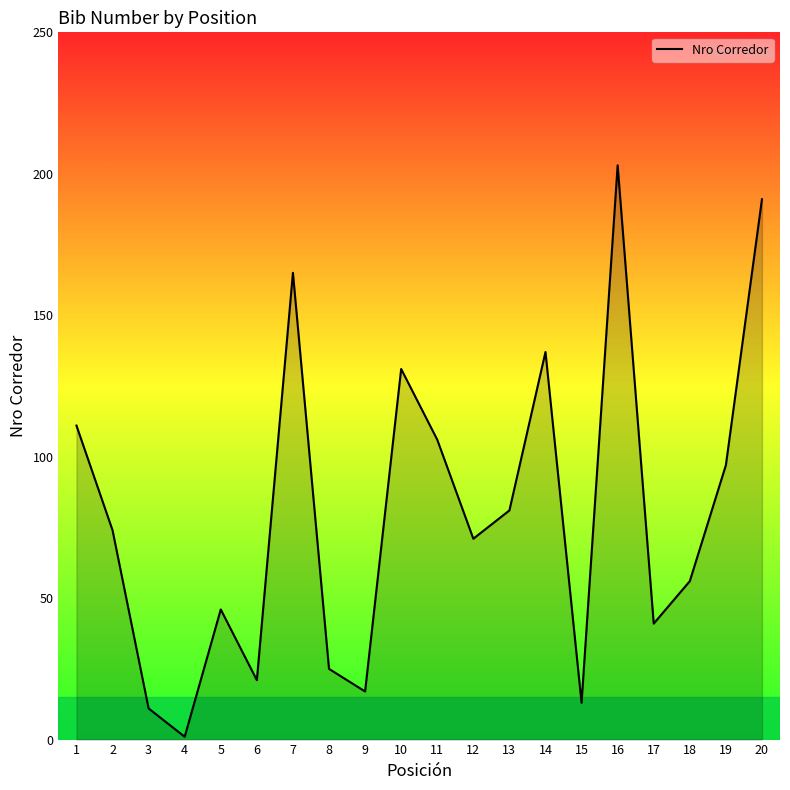

What is the change in value from 13 to 19?

+16